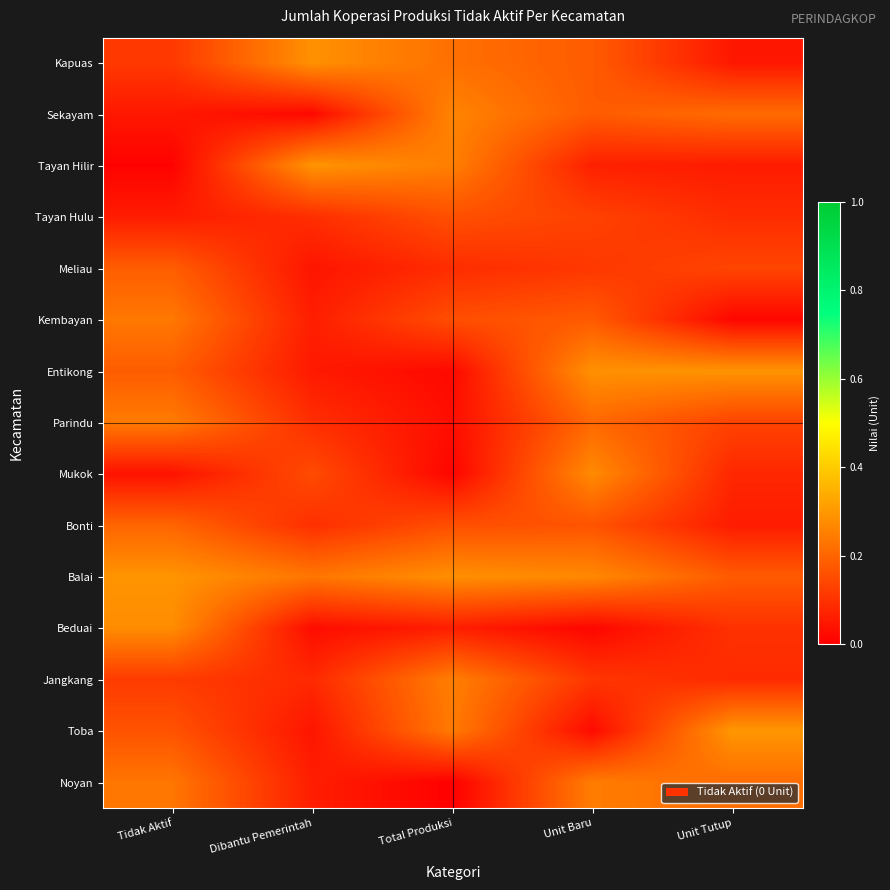

Rank the series by their maximum value, from lowest to highest.

Tayan Hulu, Meliau, Bonti, Kembayan, Parindu, Noyan, Jangkang, Sekayam, Mukok, Beduai, Kapuas, Entikong, Balai, Tayan Hilir, Toba